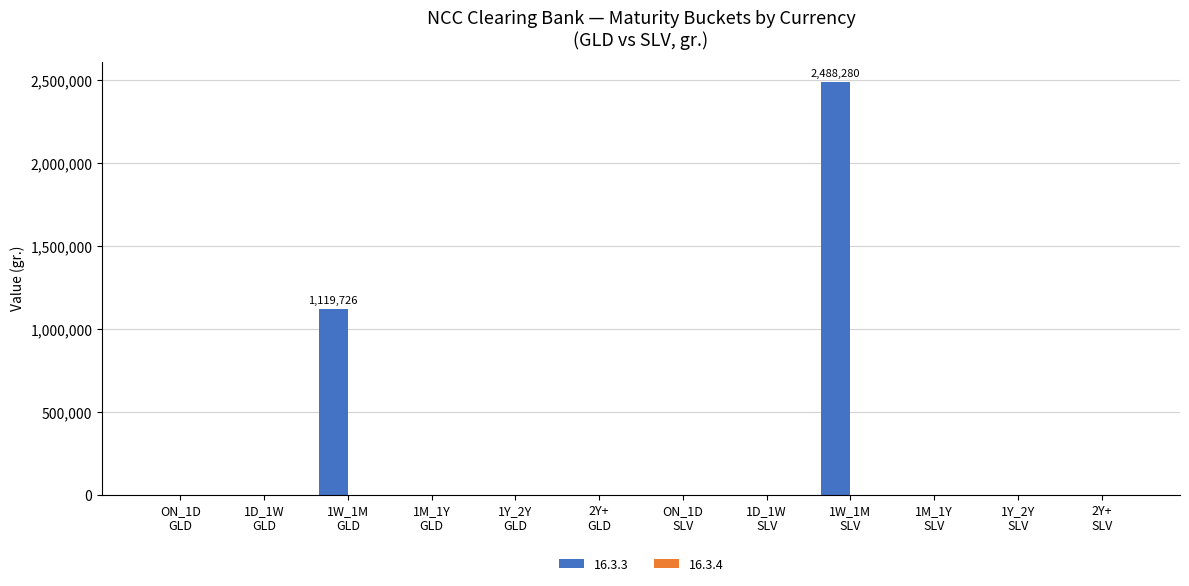

How many data points does each series have?

12